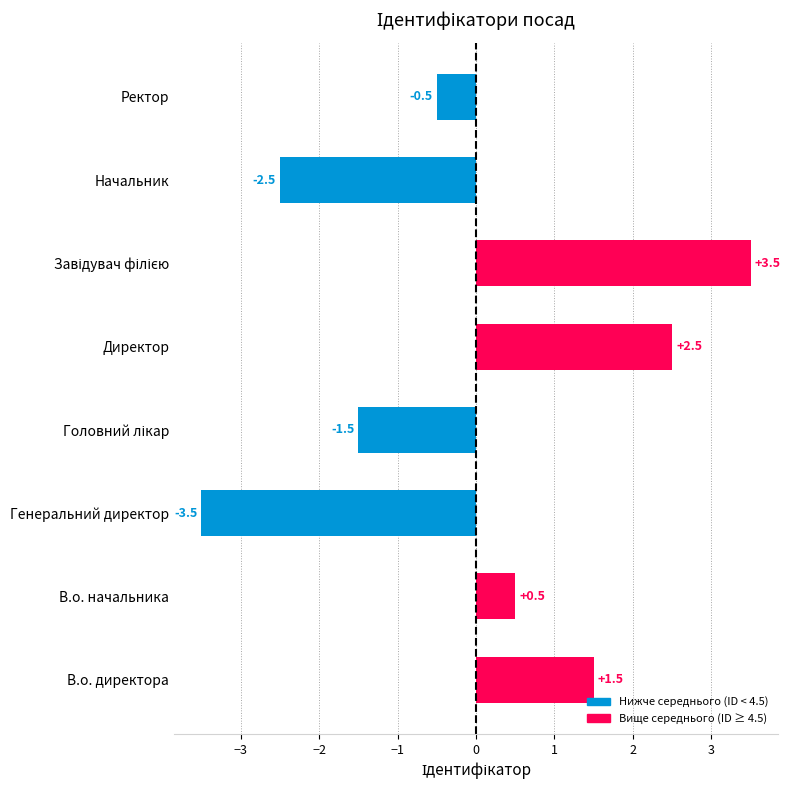

Read the value at Начальник.

-2.5